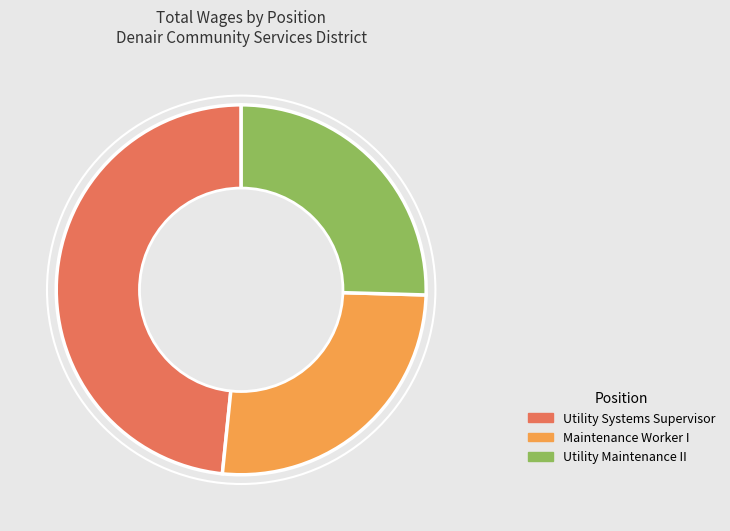

Rank the categories by value from lowest to highest.

Utility Maintenance II, Maintenance Worker I, Utility Systems Supervisor